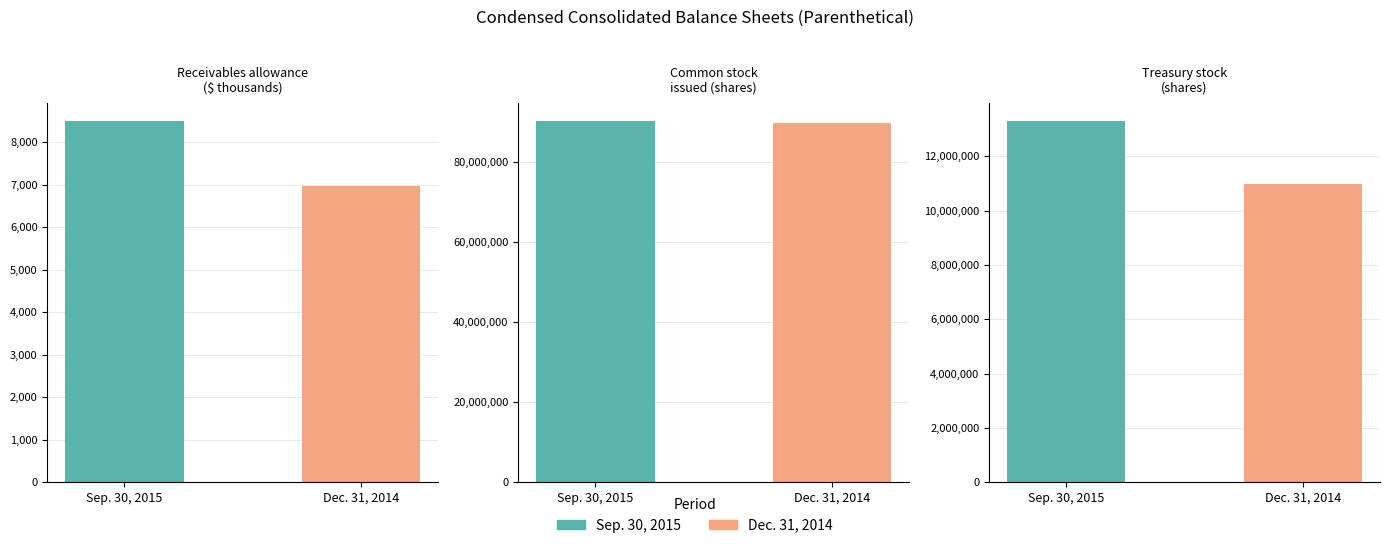

What is the difference between the Sep. 30, 2015 values at Common stock
issued (shares) and Receivables allowance
($ thousands)?

90112779